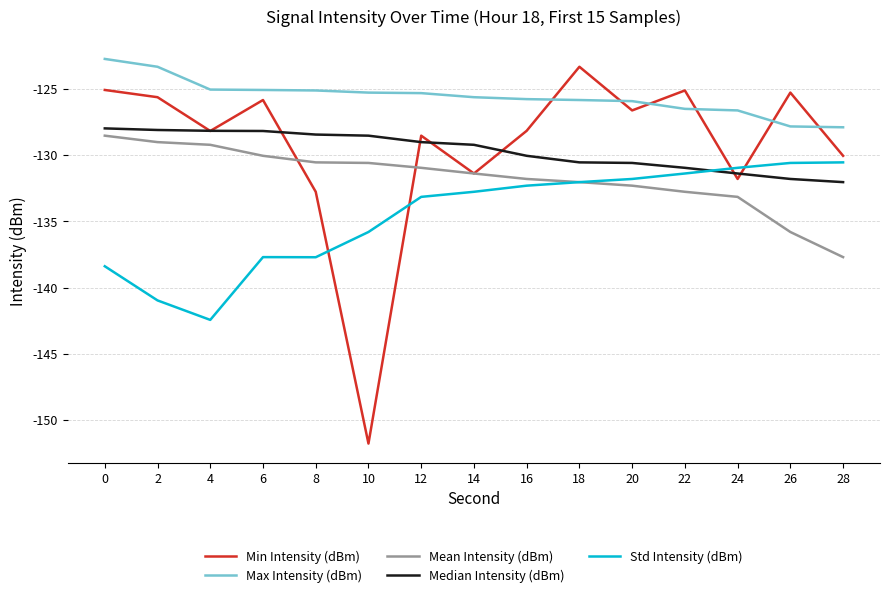

True or false: Max Intensity (dBm) and Std Intensity (dBm) cross at least once.

False